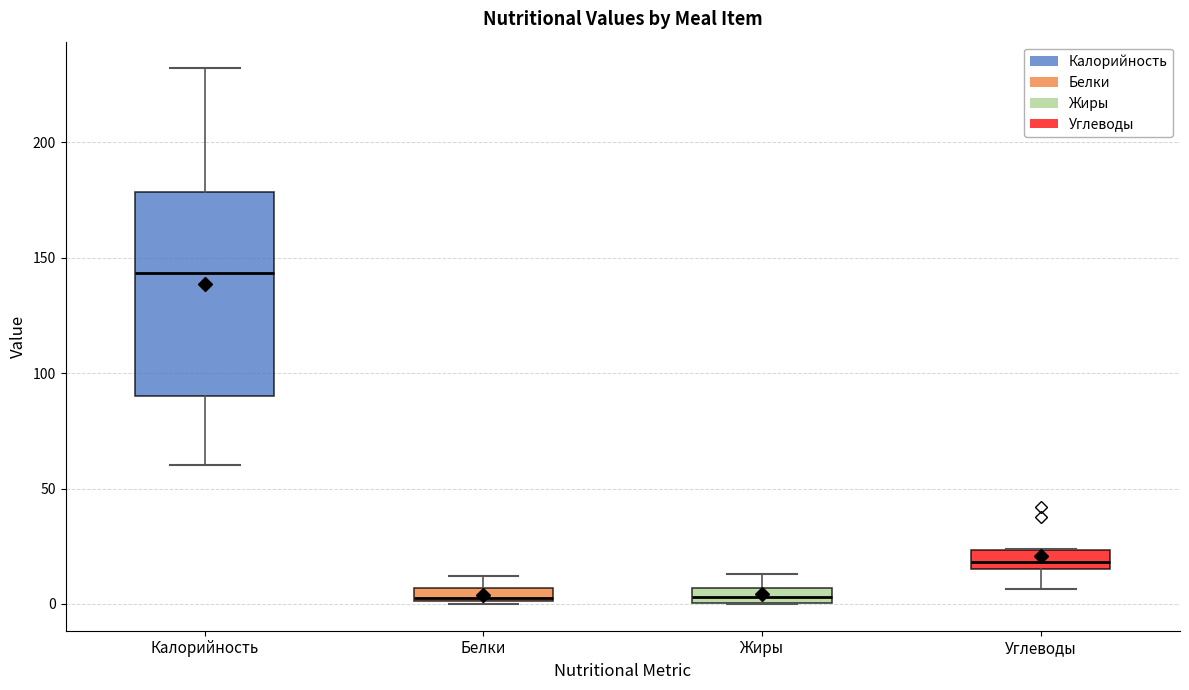

Where does the upper whisker of the box for Белки end on the y-axis? The values are not printed on the chart, so give them approximately, as read against the axis.

10